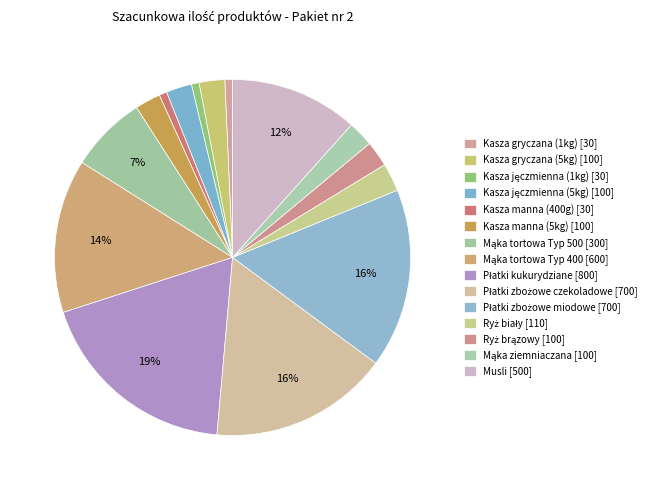

Which has a higher value, Kasza gryczana (1kg) or Musli?

Musli